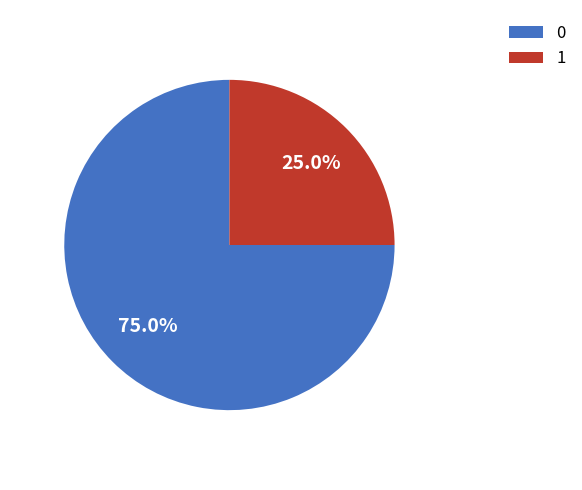

Combined, do 0 and 1 account for over 50%?

Yes